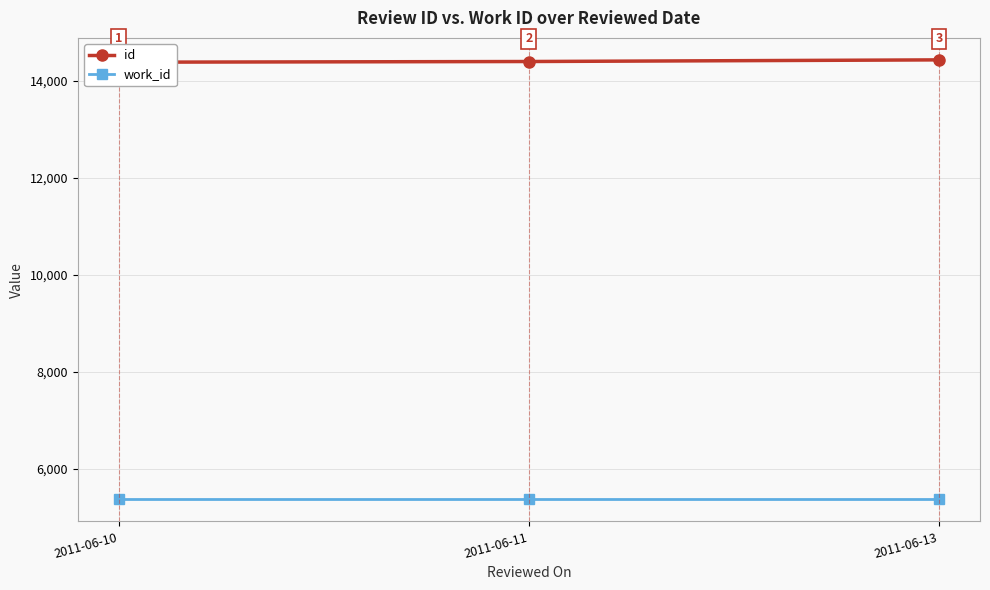

What is the greatest value displayed?

14436